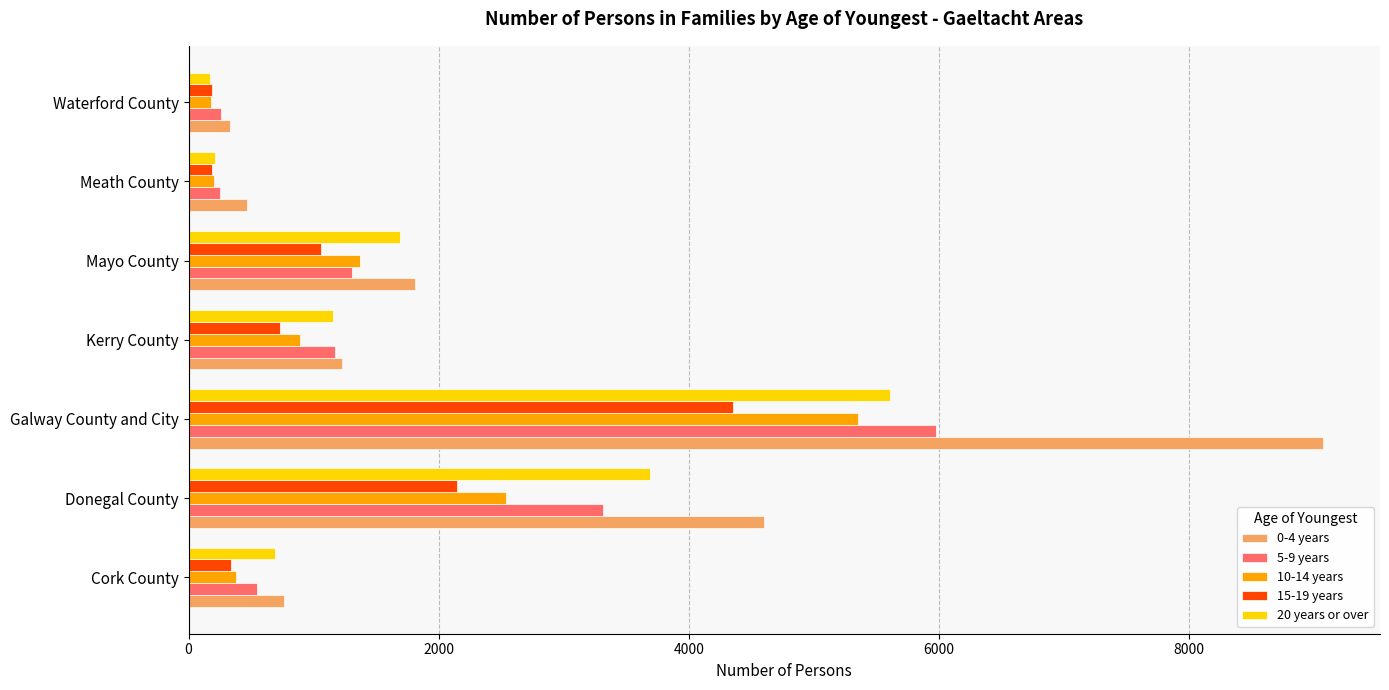

Rank the series by their maximum value, from lowest to highest.

15-19 years, 10-14 years, 20 years or over, 5-9 years, 0-4 years